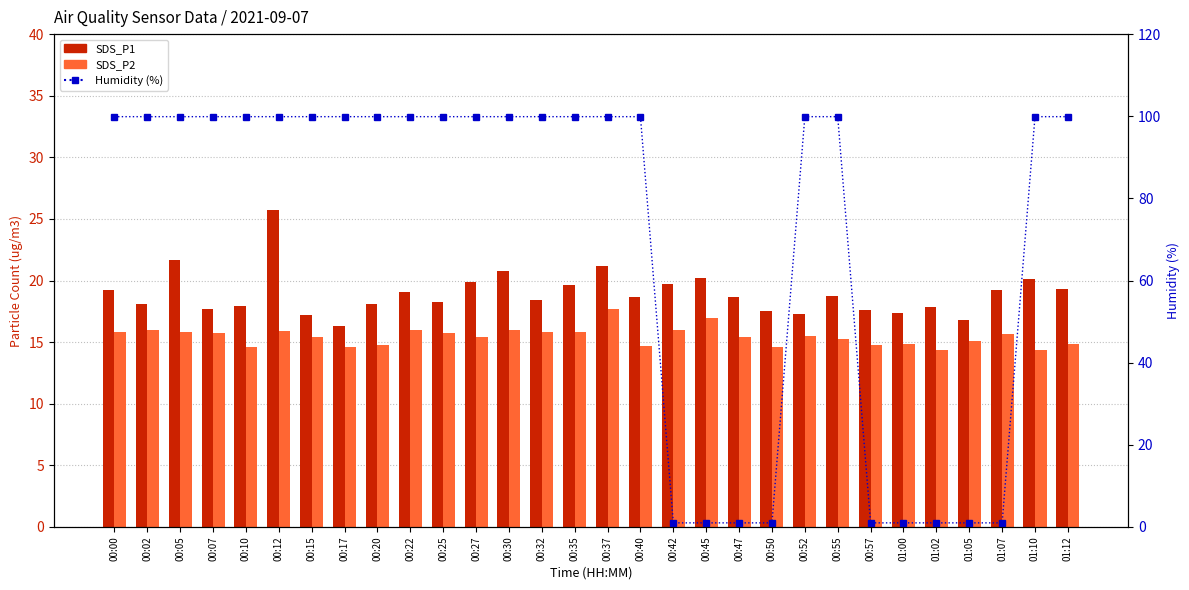

Does the chart contain any negative values?

No